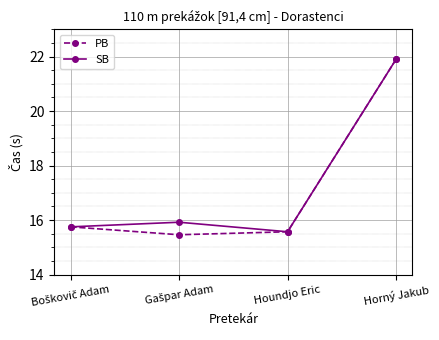

At which category is the sum across all series the highest?

Horný Jakub